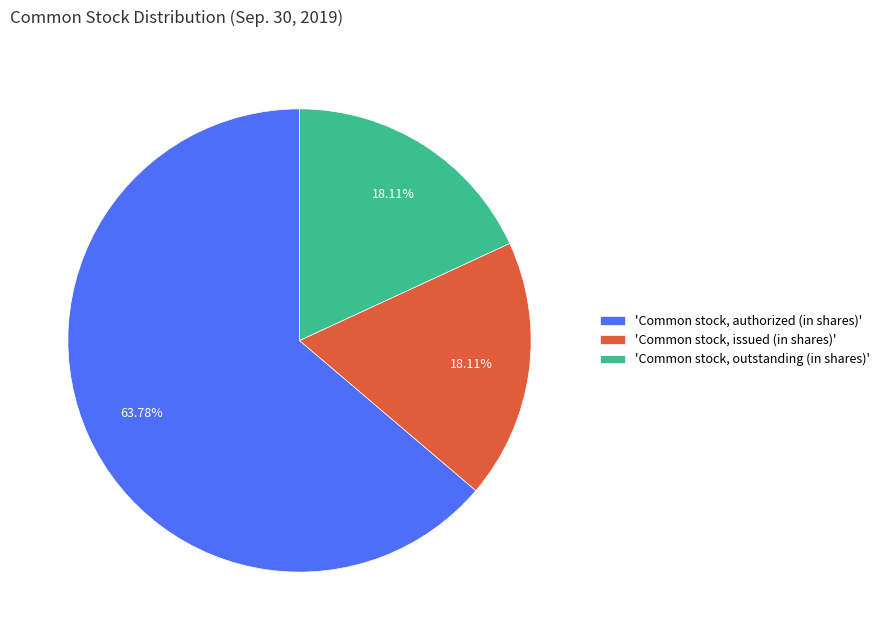

What is the largest slice in the pie chart?

'Common stock, authorized (in shares)'